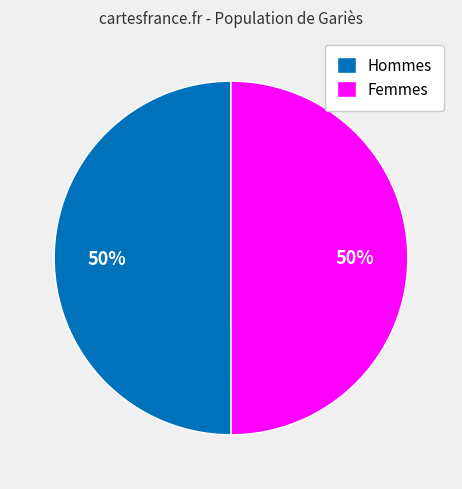

To the nearest percent, what is the combined percentage of Femmes and Hommes?

100%